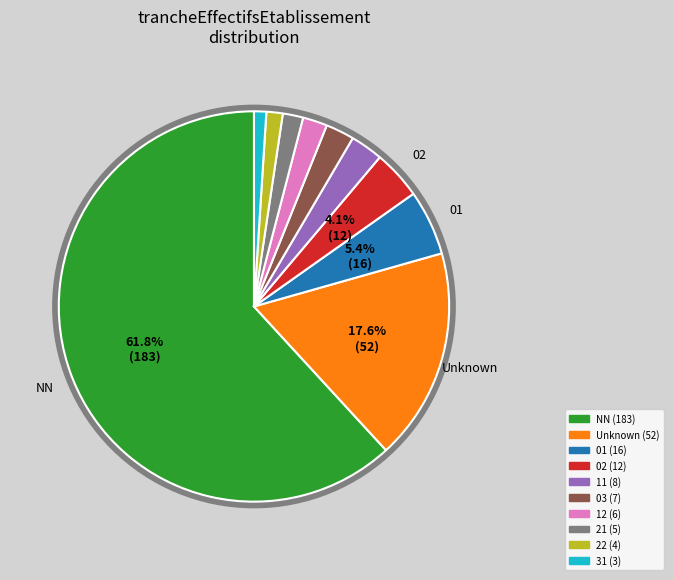

Does any single category account for the majority?

Yes